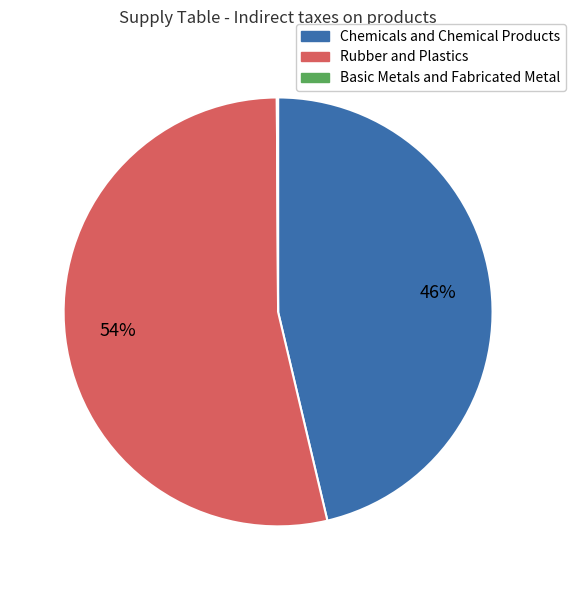

The Rubber and Plastics slice represents 54% of the pie. True or false?

True